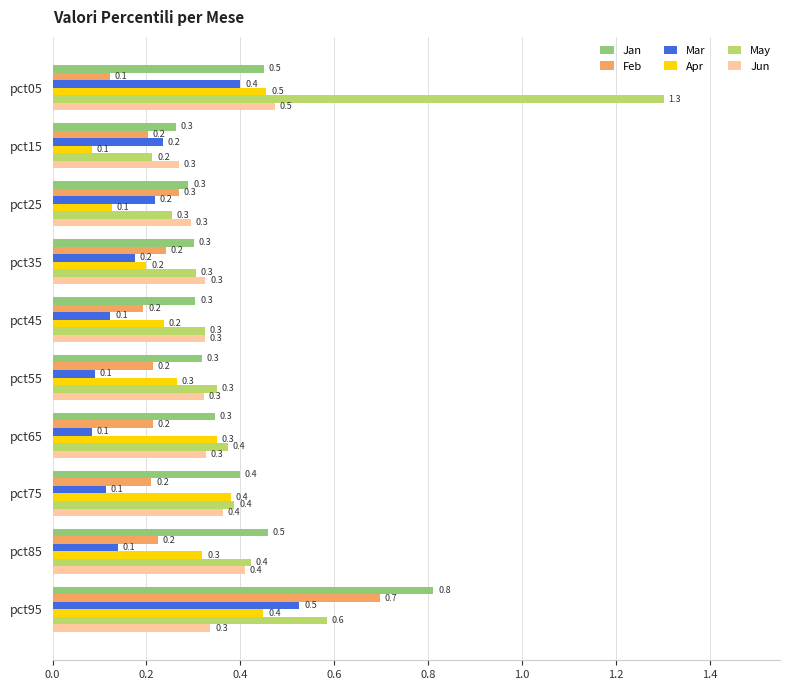

What is the lowest value of the May series?

0.2